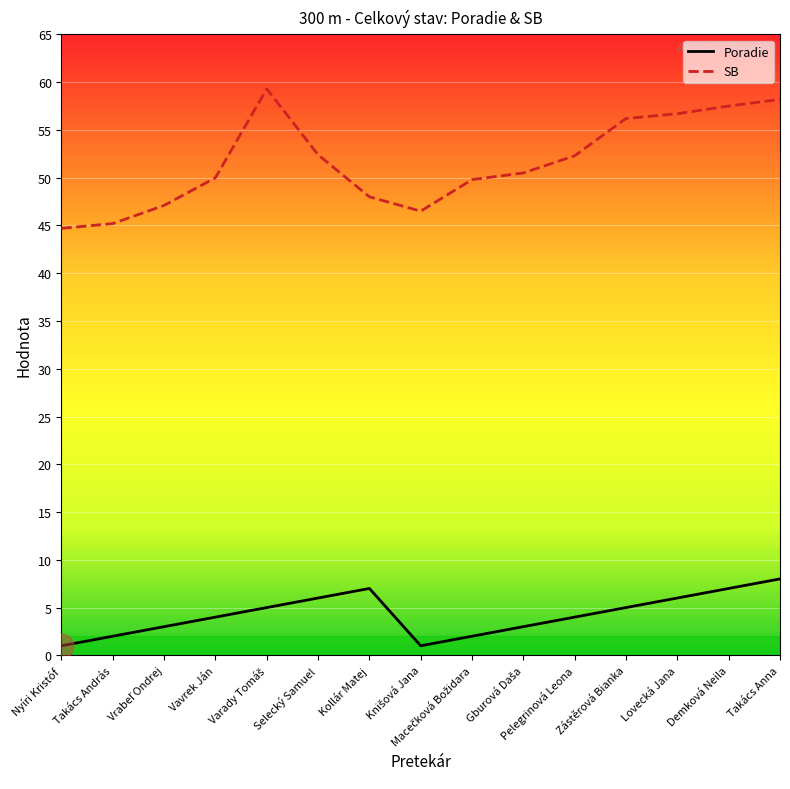

What position from the left is Kollár Matej?

7